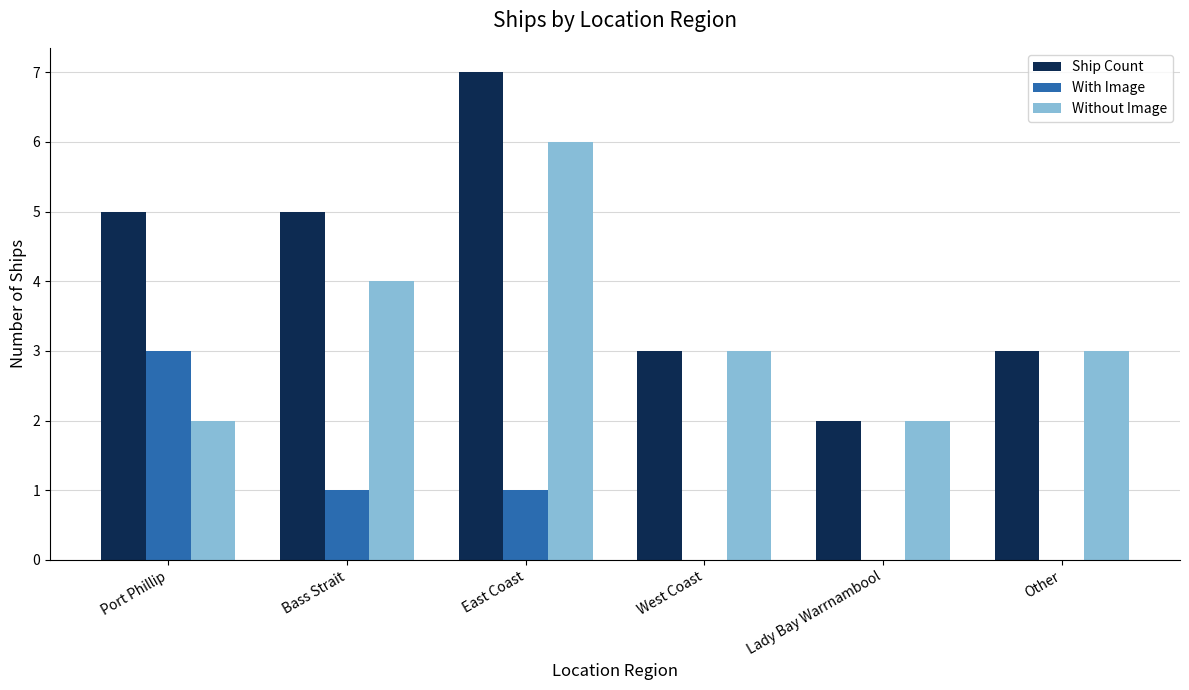

Is it true that Ship Count equals 7 at Bass Strait?

False